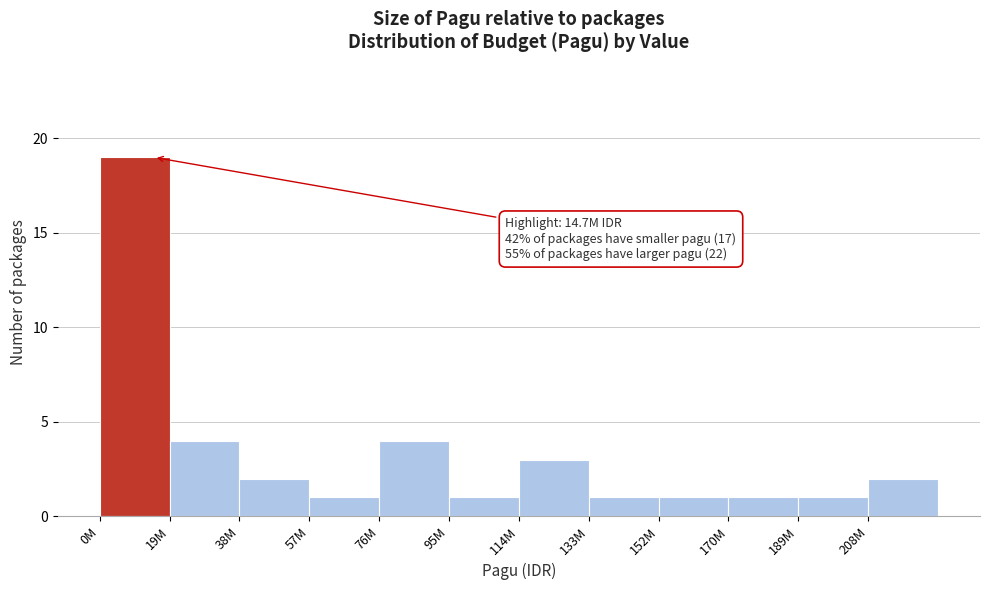

Reading left to right, list all the values displayed in this chart.

0M=19	19M=4	38M=2	57M=1	76M=4	95M=1	114M=3	133M=1	152M=1	170M=1	189M=1	208M=2